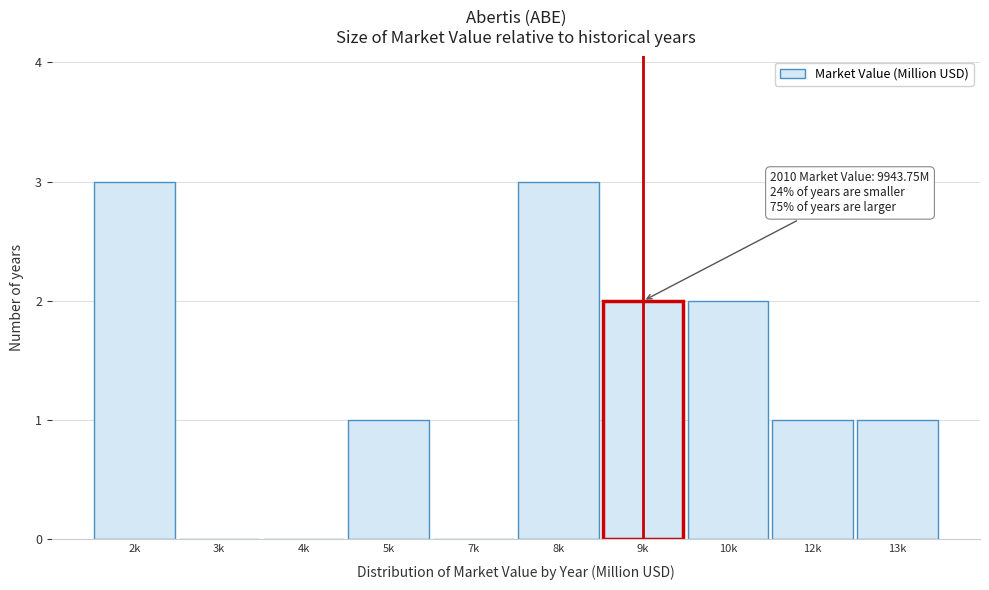

Reading left to right, what are all the values shown in this chart?

2k=3	3k=0	4k=0	5k=1	7k=0	8k=3	9k=2	10k=2	12k=1	13k=1